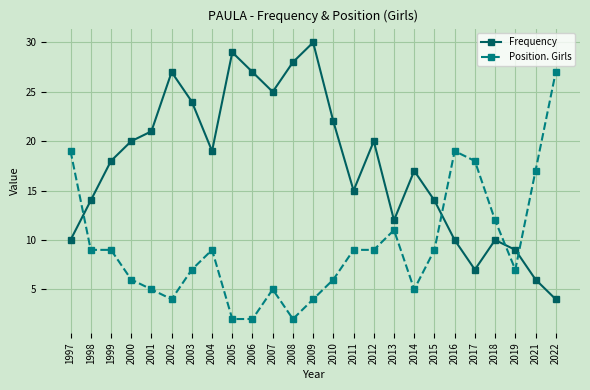

At which category is the sum across all series the highest?

2009